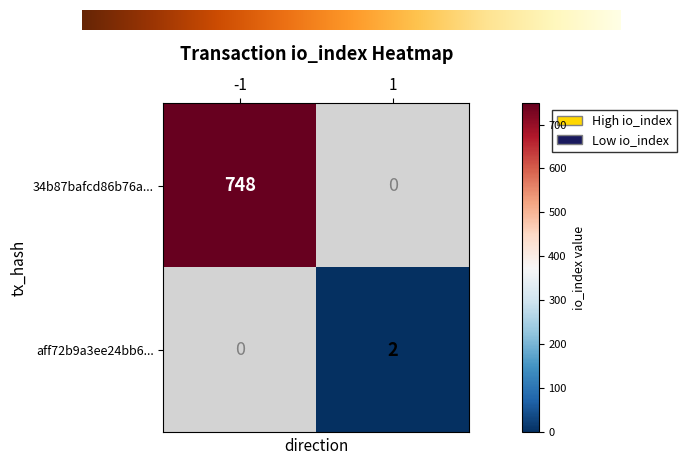

What is the difference between the aff72b9a3ee24bb676011236ee7f14349280232 values at io_index and direction?

1